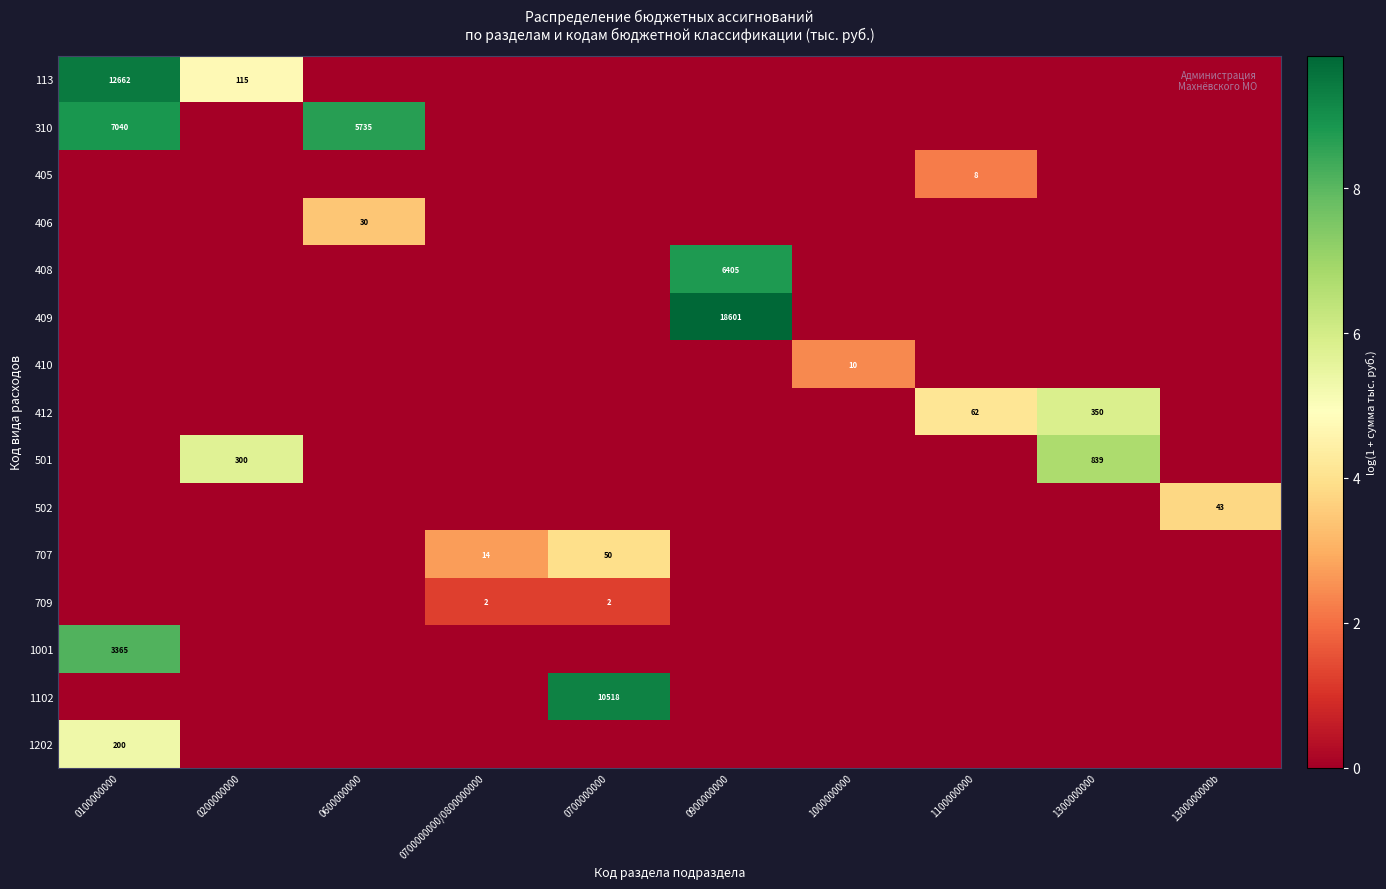

What is the total value across all series at 0600000000?

12.1